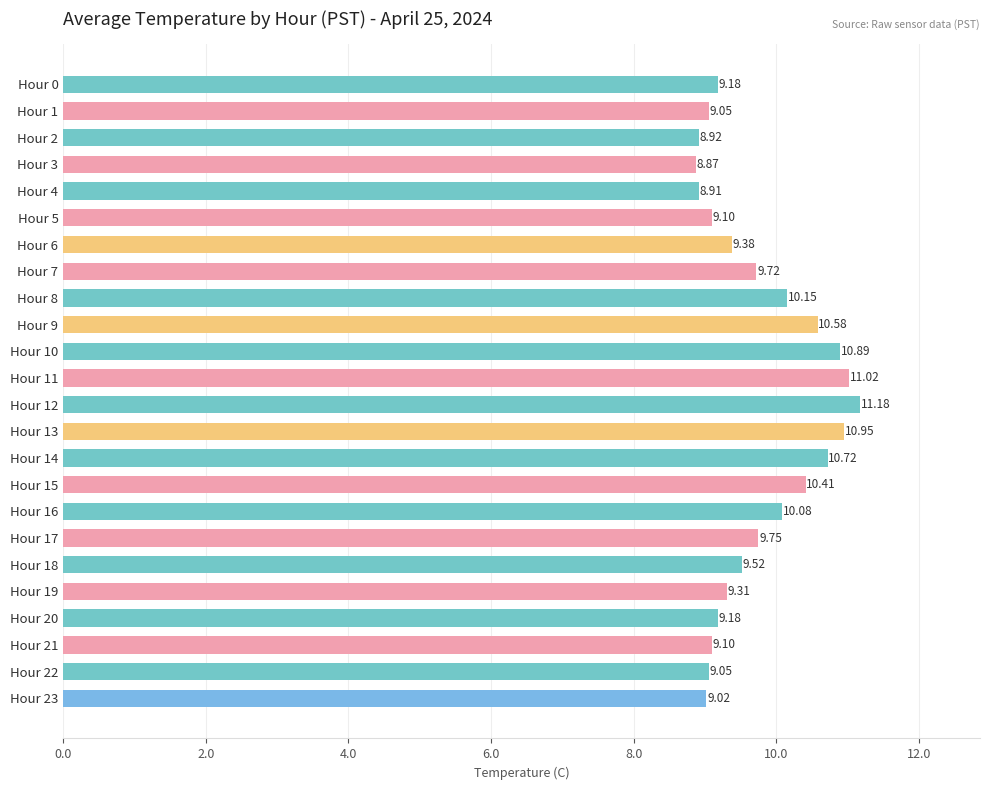

What is the sum of all values?

234.0